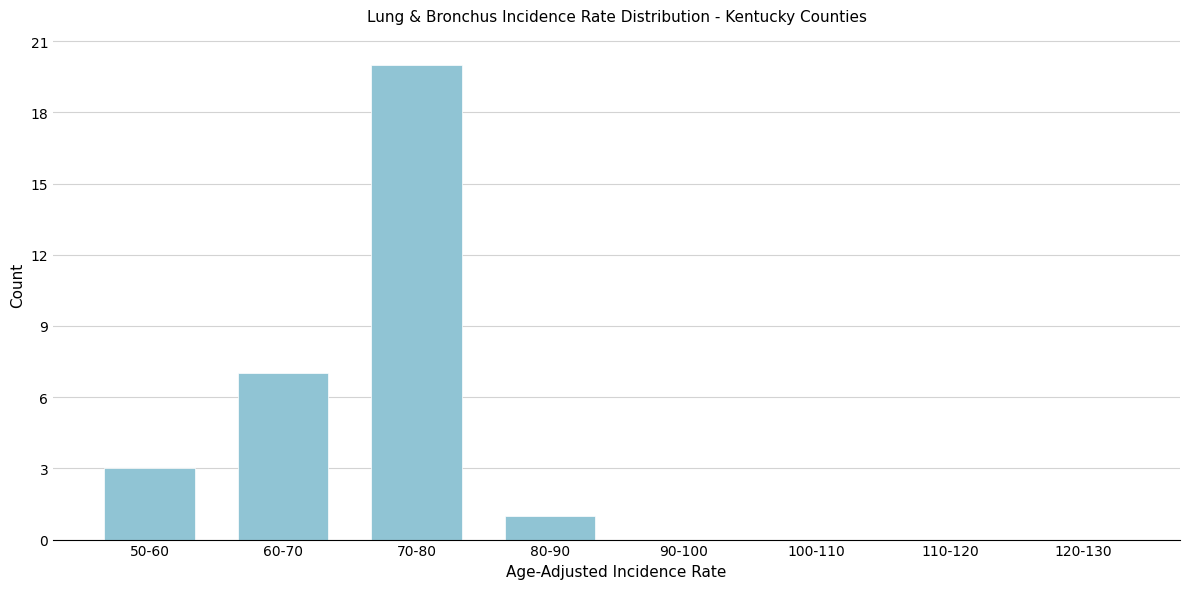

Reading left to right, what are all the values shown in this chart?

50-60=3	60-70=7	70-80=20	80-90=1	90-100=0	100-110=0	110-120=0	120-130=0